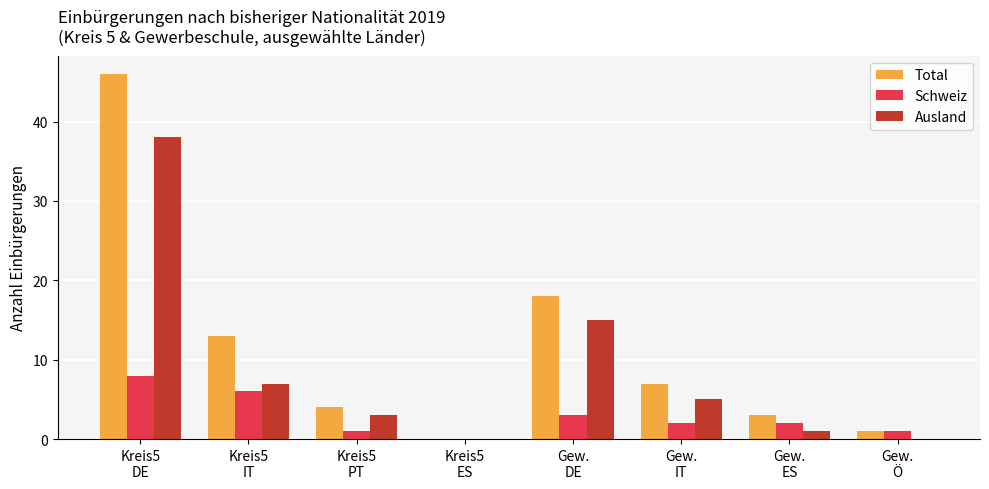

What are all the series names shown in the legend?

Total, Schweiz, Ausland